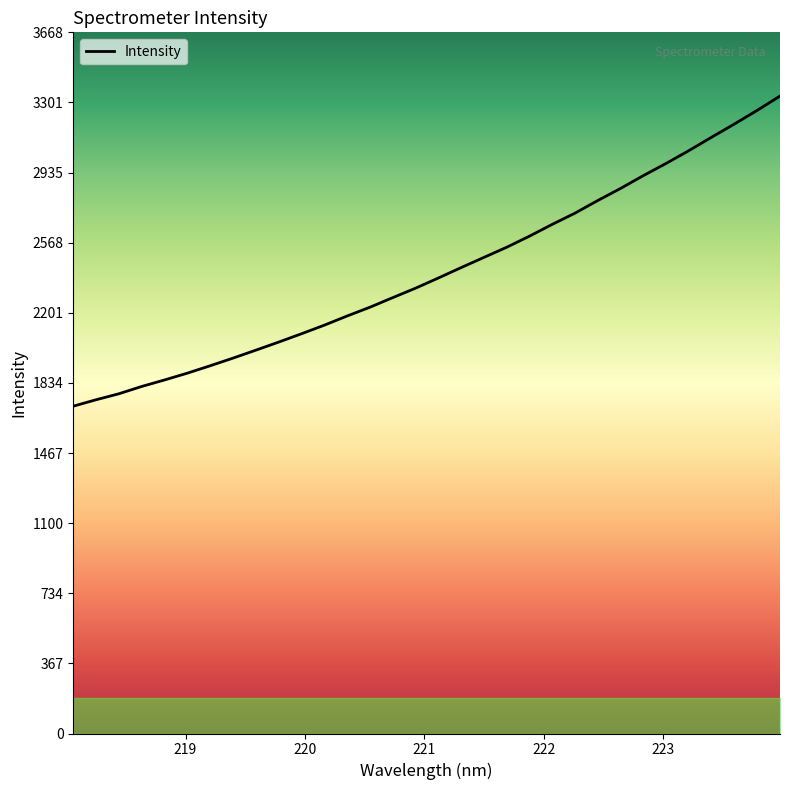

Does the chart have visible grid lines?

No